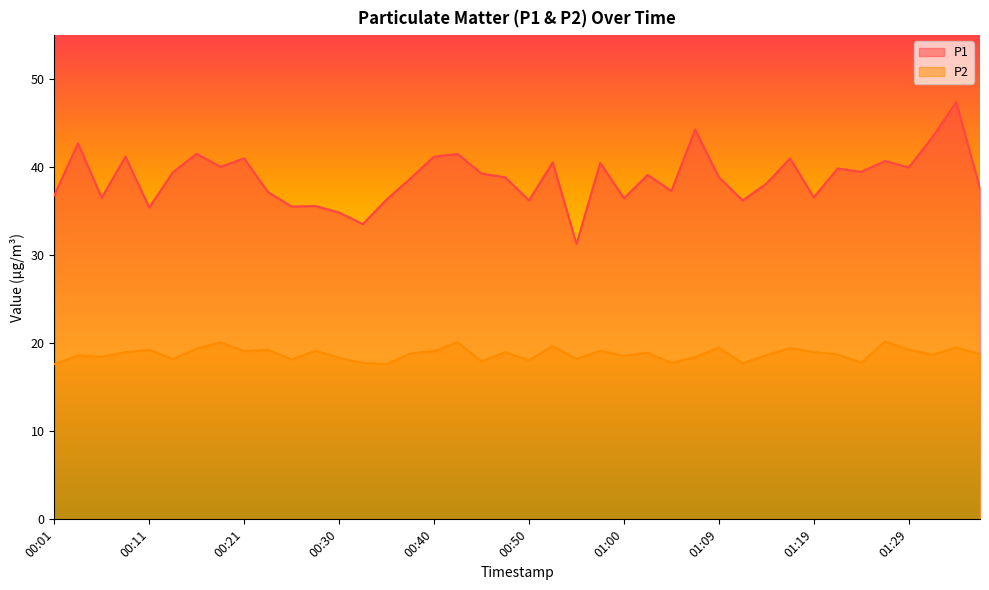

What is the spread (max minus min) of values at 01:14?

19.5